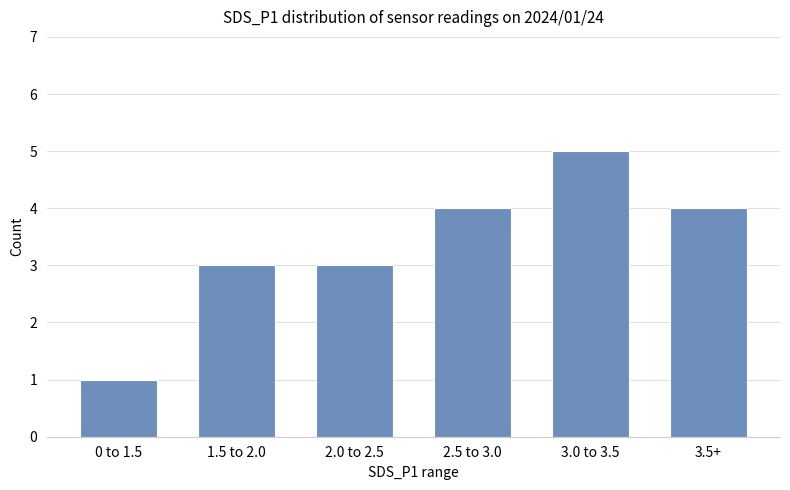

The chart shows a value of 4 at 1.5 to 2.0. True or false?

False